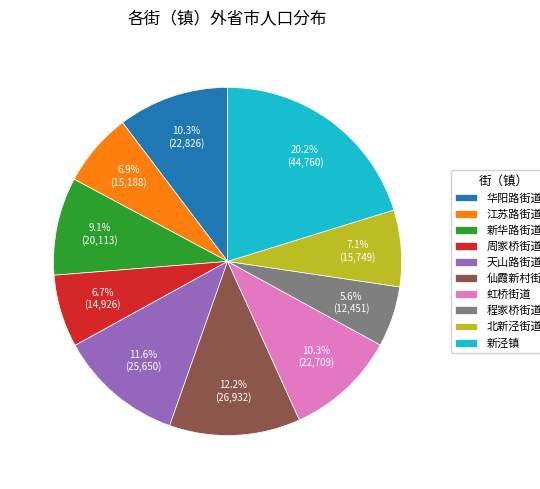

To the nearest percent, what percentage of the pie is 仙霞新村街道?

12%